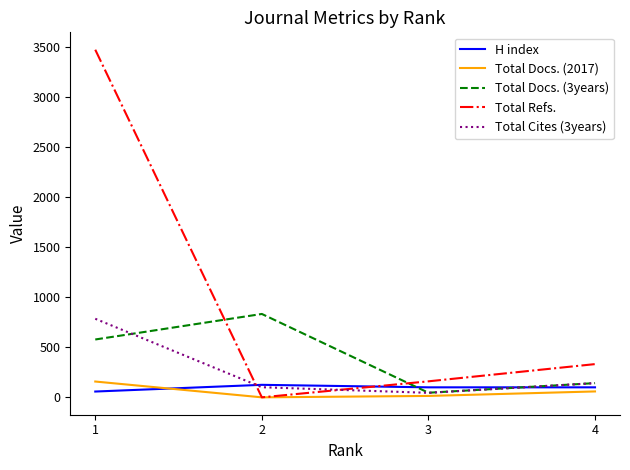

Rank the categories by Total Refs. value from highest to lowest.

1, 4, 3, 2